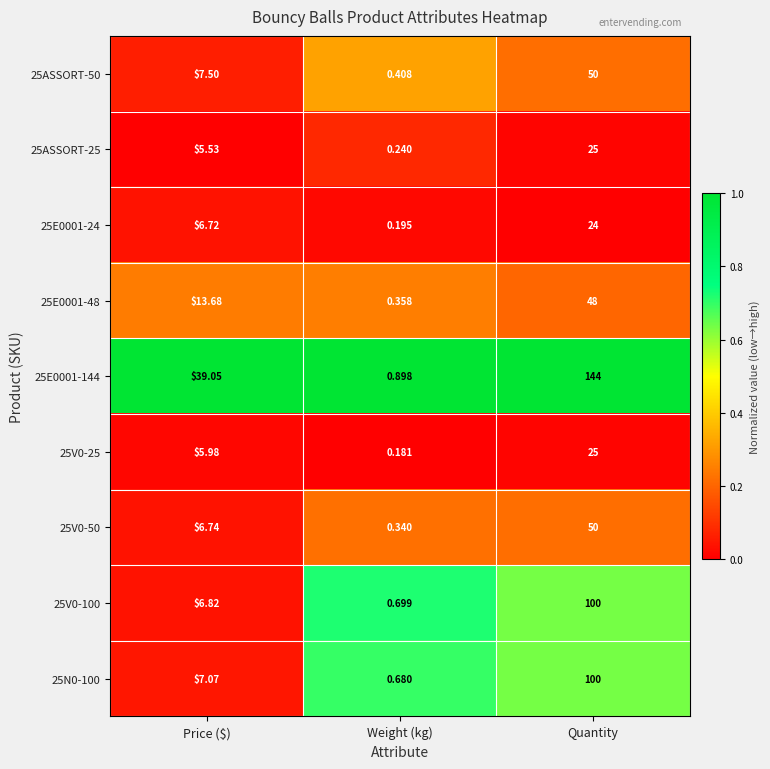

At how many categories does at least one series exceed 0?

3